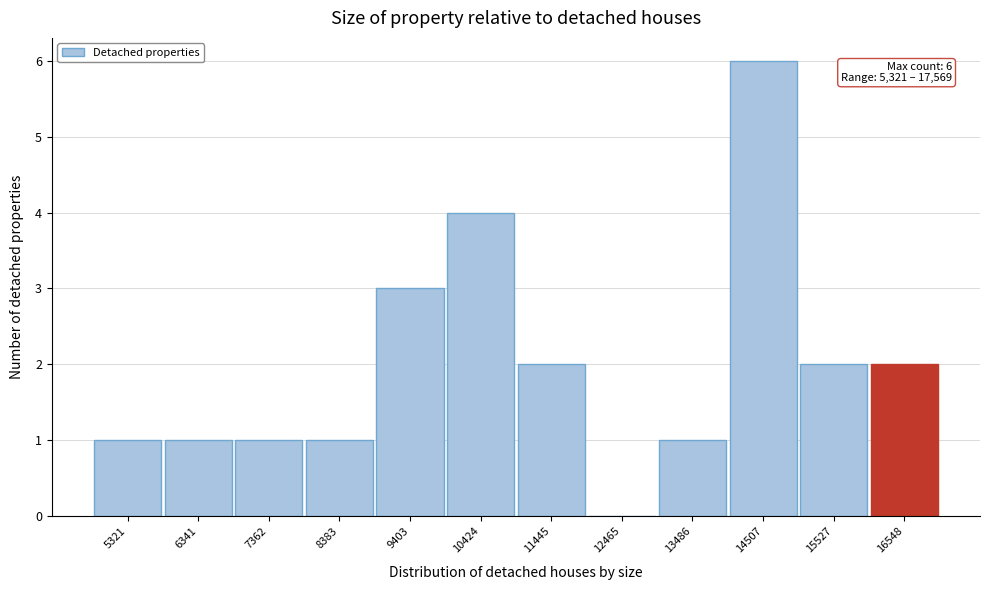

Reading left to right, transcribe all the data shown in this chart.

5321=1	6341=1	7362=1	8383=1	9403=3	10424=4	11445=2	12465=0	13486=1	14507=6	15527=2	16548=2